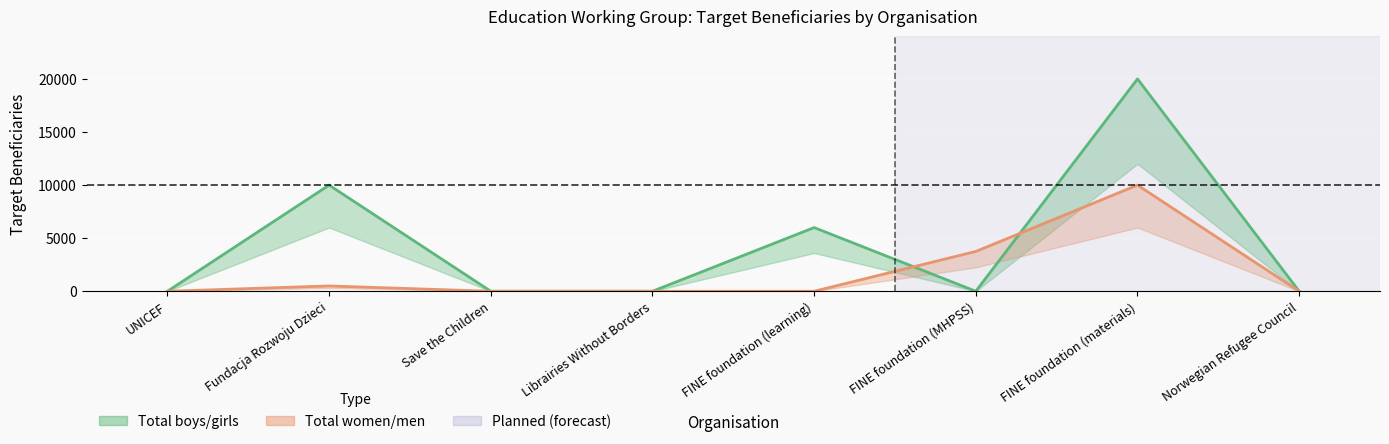

Which category has the highest value across all series?

FINE foundation (materials)